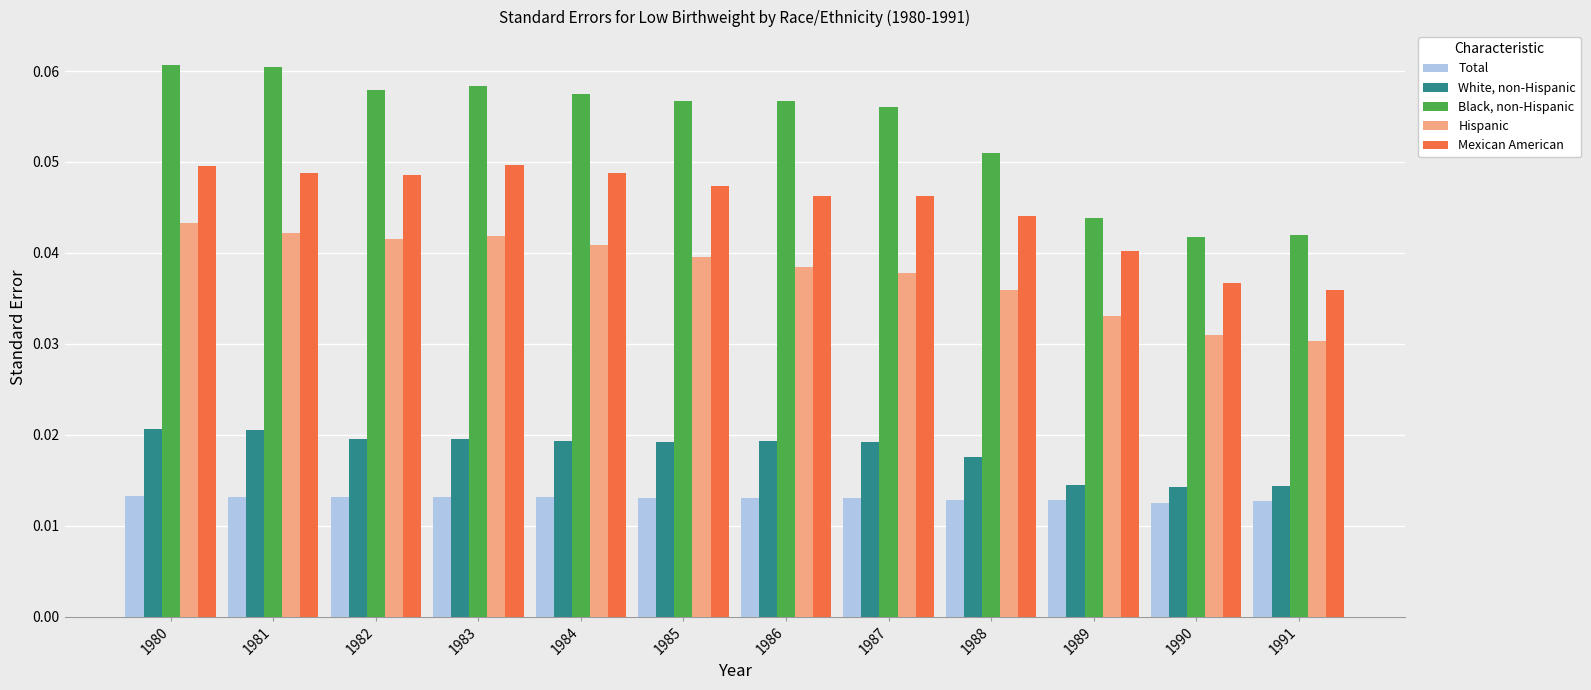

At 1984, list the series in order from largest to smallest.

Black, non-Hispanic, Mexican American, Hispanic, White, non-Hispanic, Total